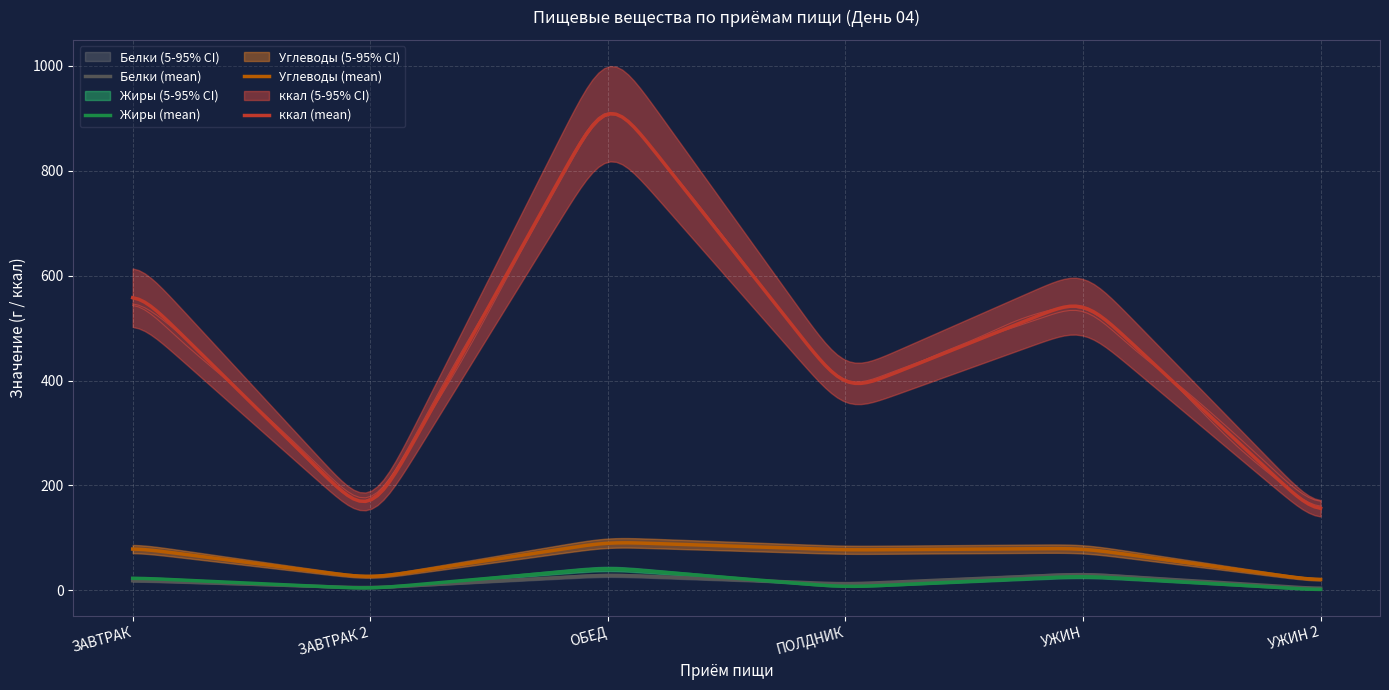

At how many categories does at least one series exceed 602?

1